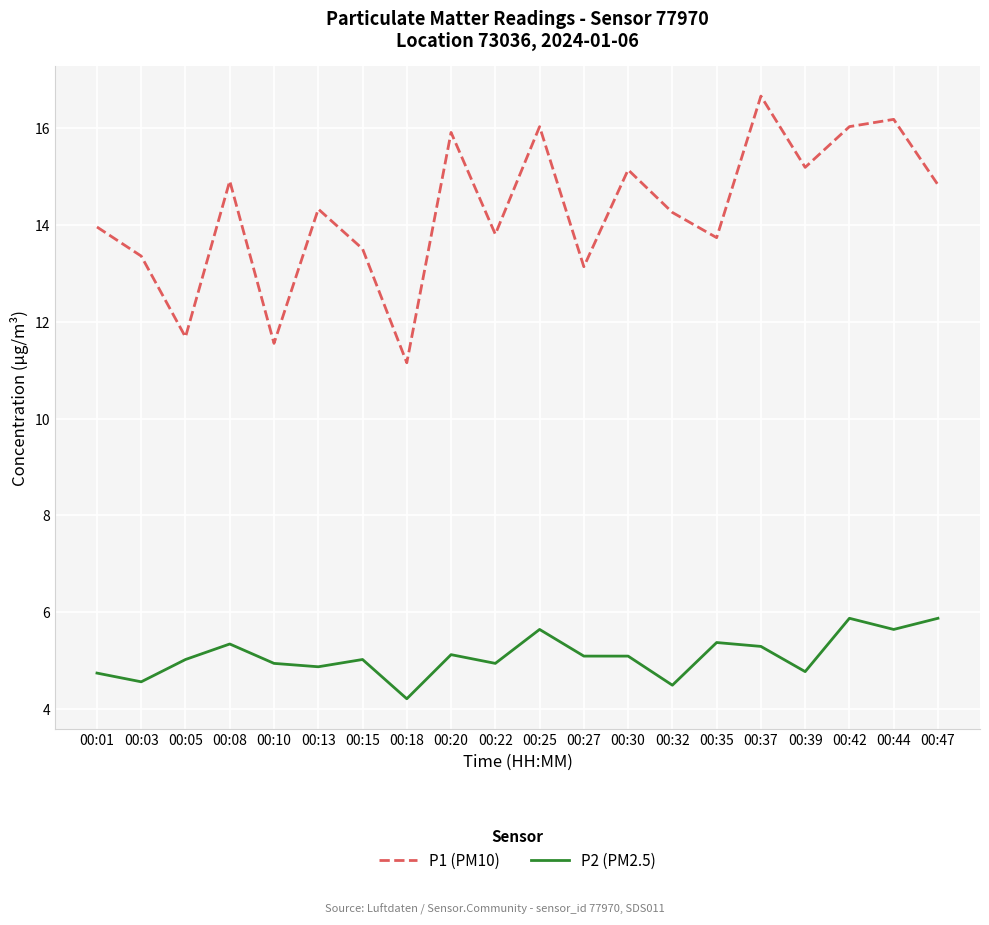

How many lines are shown in the chart?

2